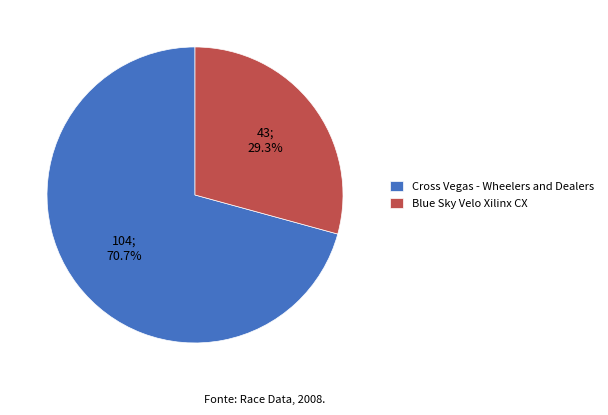

Is there any slice that represents more than half of the pie?

Yes